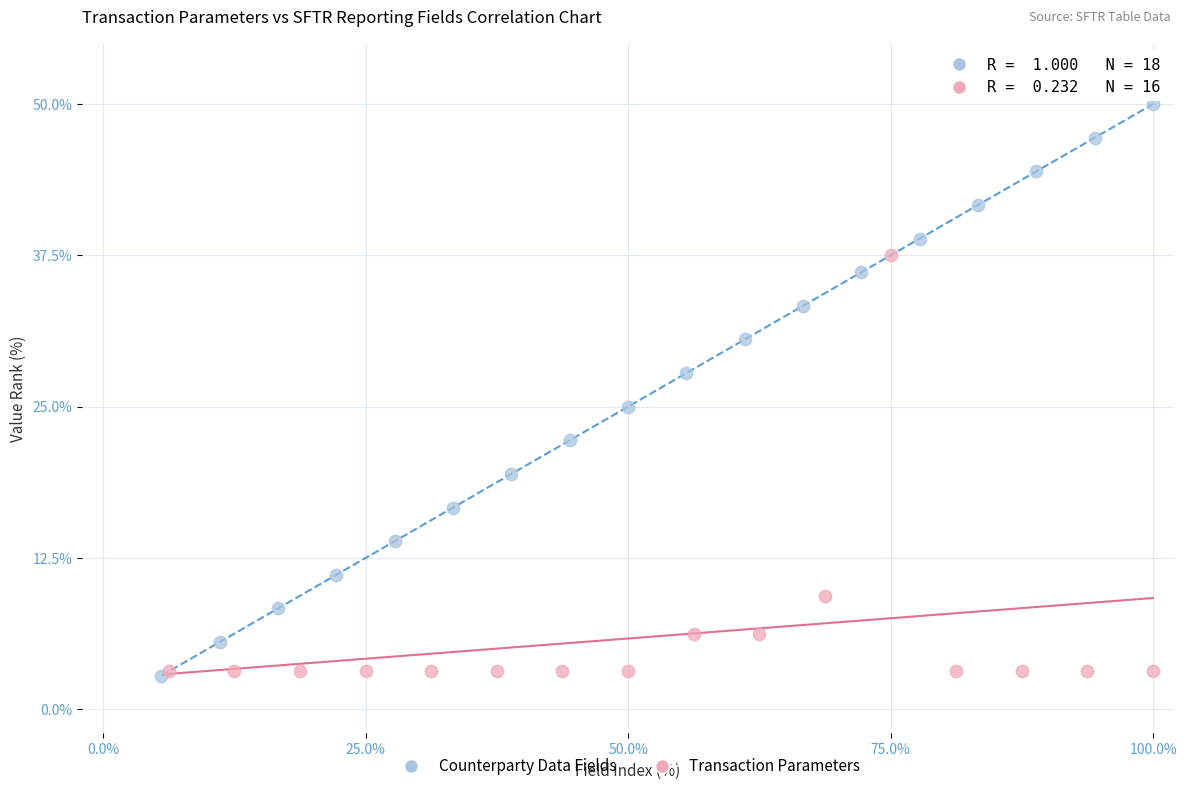

Which series has the widest spread of Y values?

Counterparty Data Fields